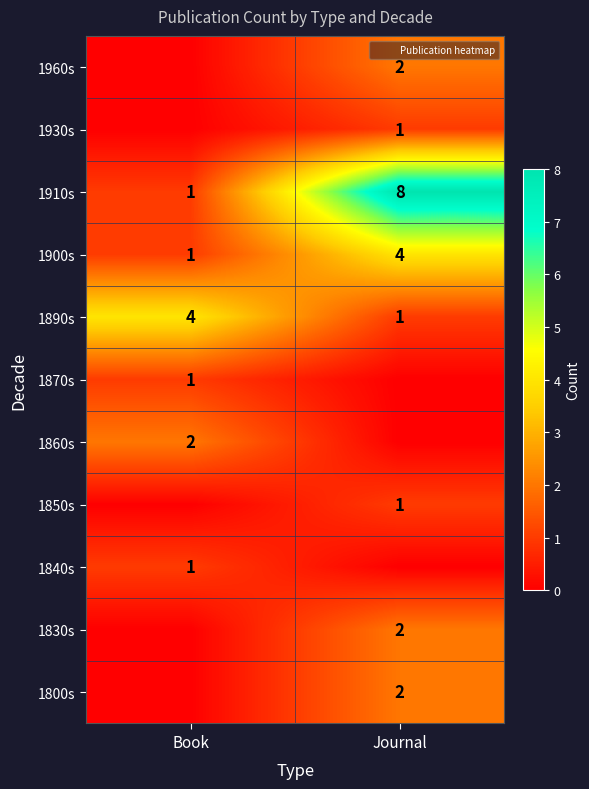

Is the value of 1840s at Book greater than the value of 1890s at Book?

No